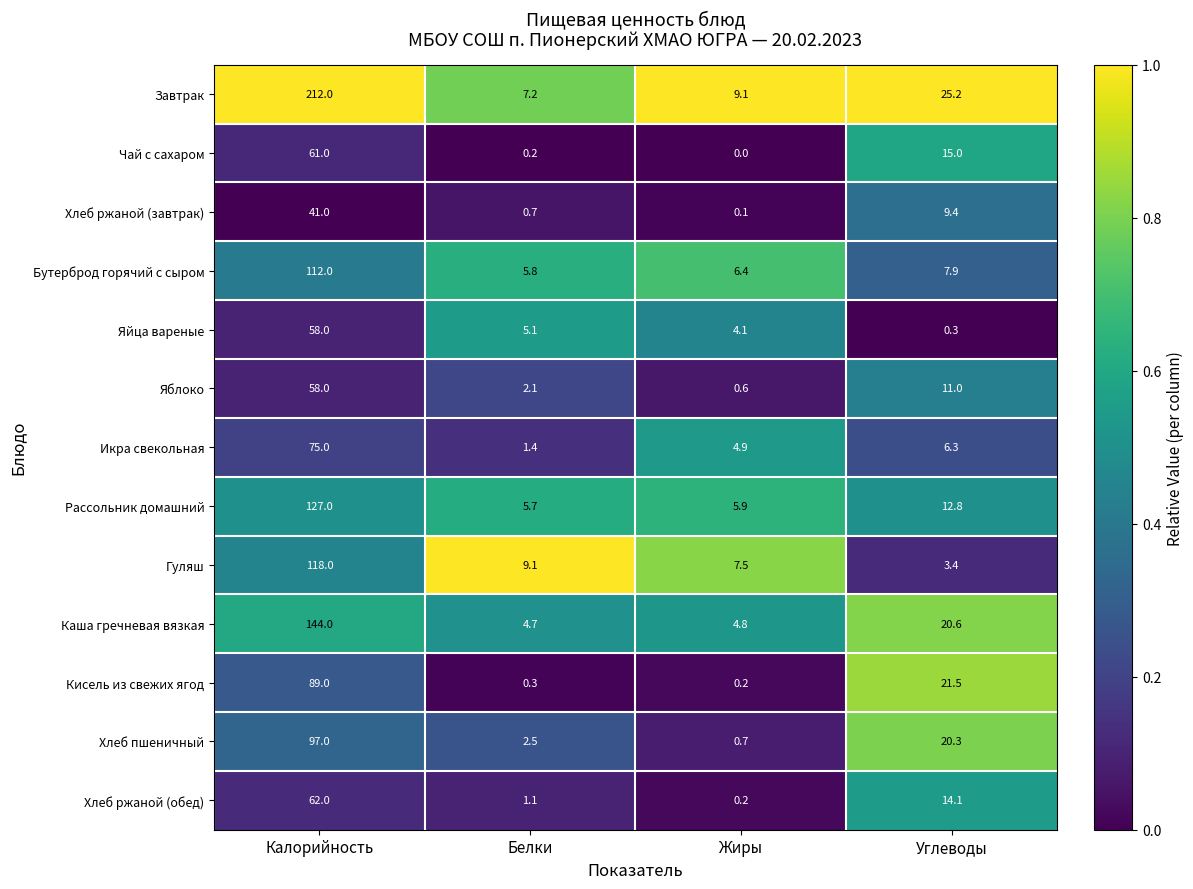

At which category is the sum across all series the highest?

Калорийность